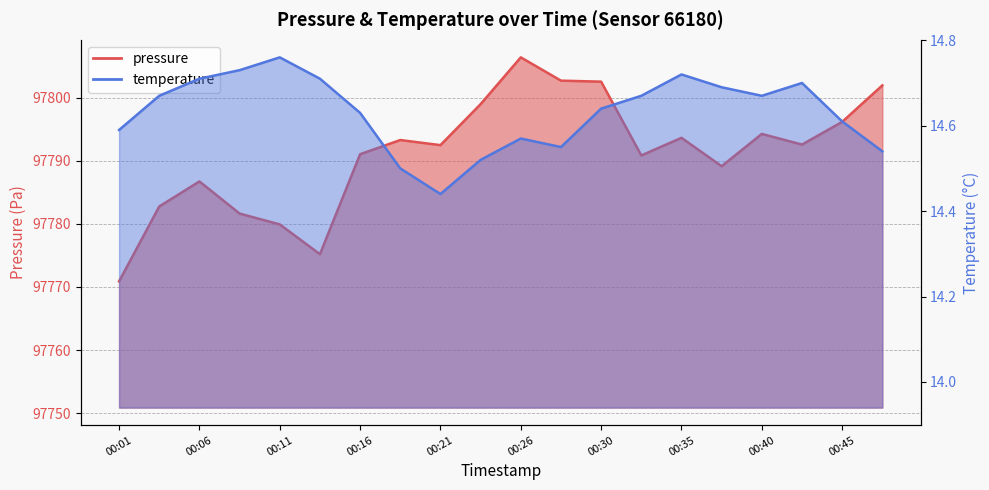

How many interior local valleys does the temperature series have?

3